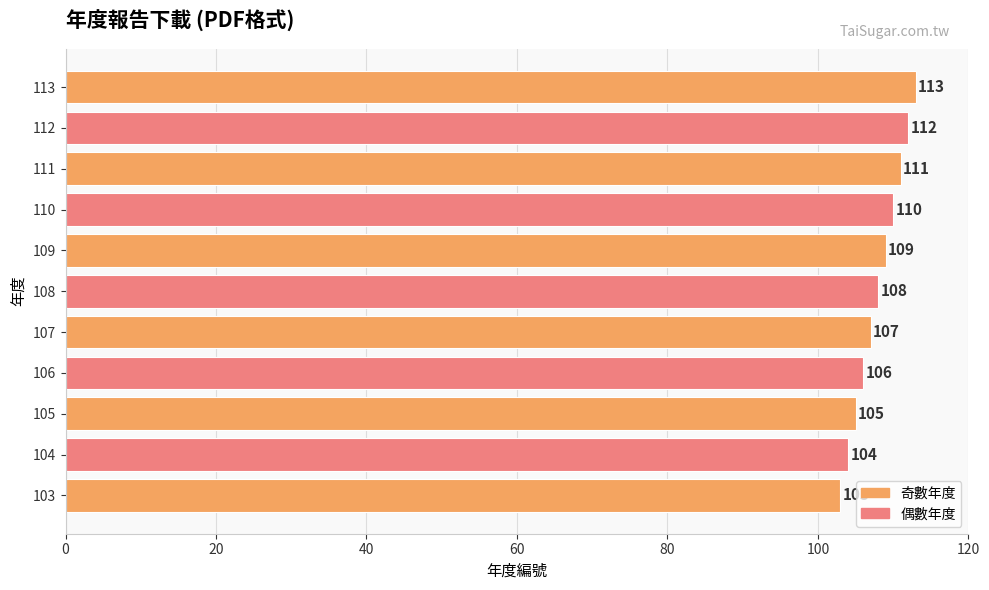

Approximately how many times larger is the value at 108 compared to 105?

1.0